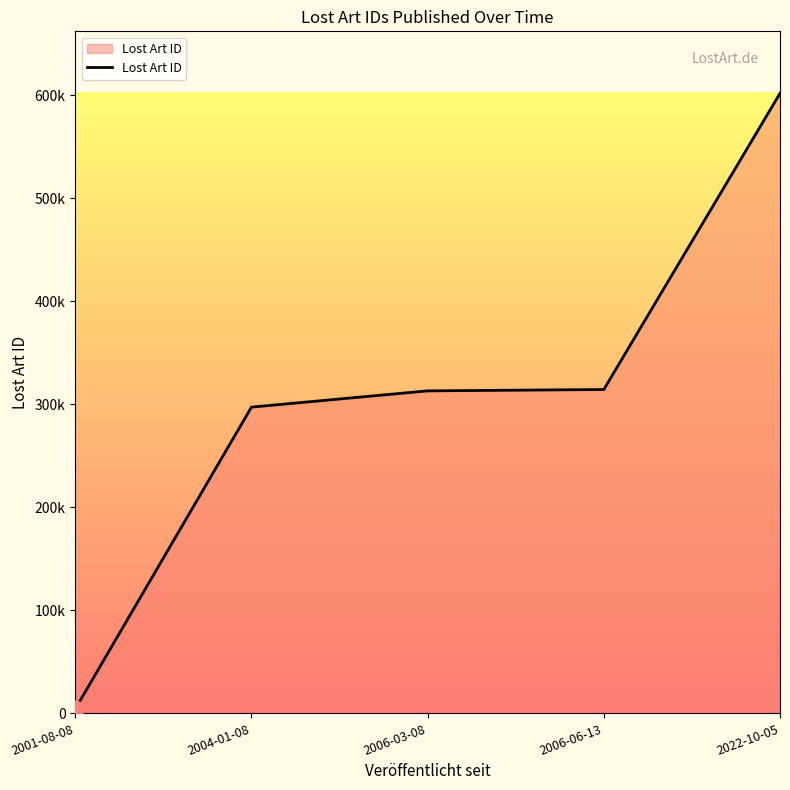

Reading left to right, transcribe all the data shown in this chart.

2001-08-08=4319	2004-01-08=297358	2006-03-08=313129	2006-06-13=314448	2022-10-05=602029